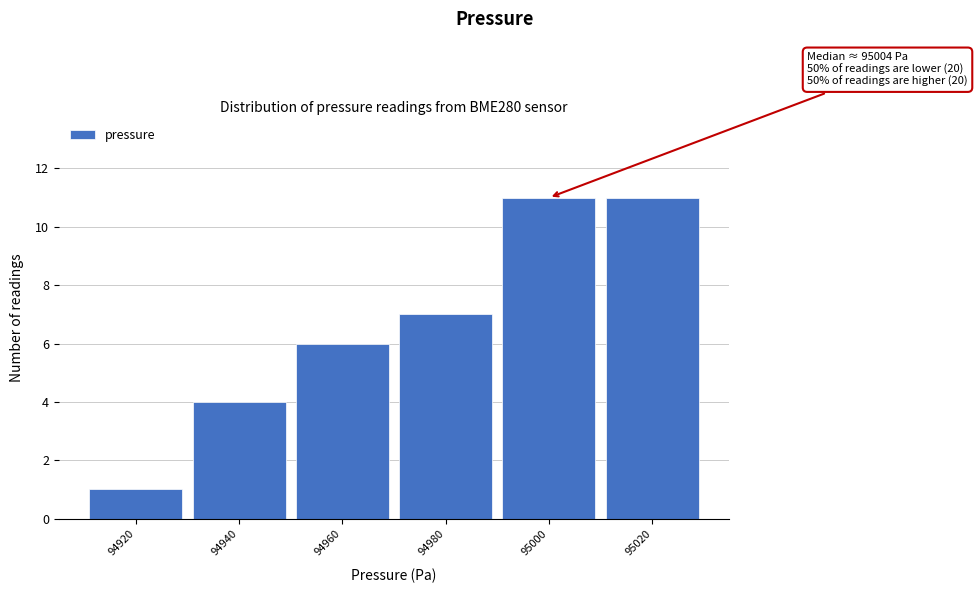

Reading left to right, what are all the values shown in this chart?

1	4	6	7	11	11